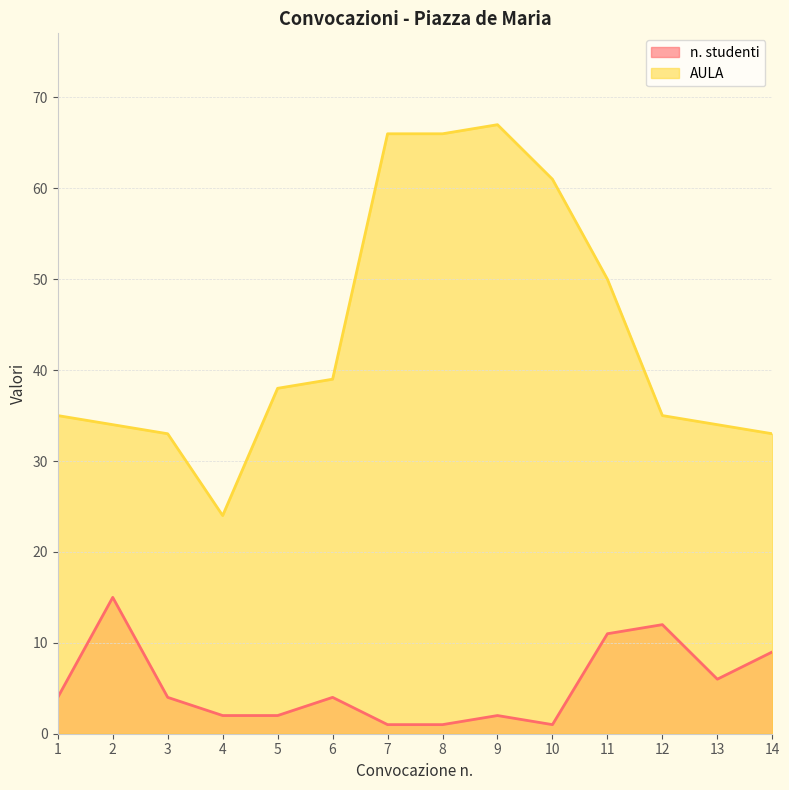

How many lines are shown in the chart?

2